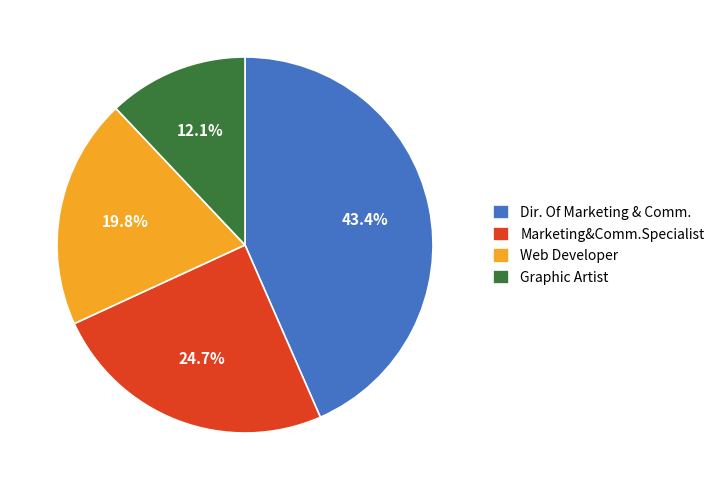

Between Web Developer and Dir. Of Marketing & Comm., which is larger?

Dir. Of Marketing & Comm.